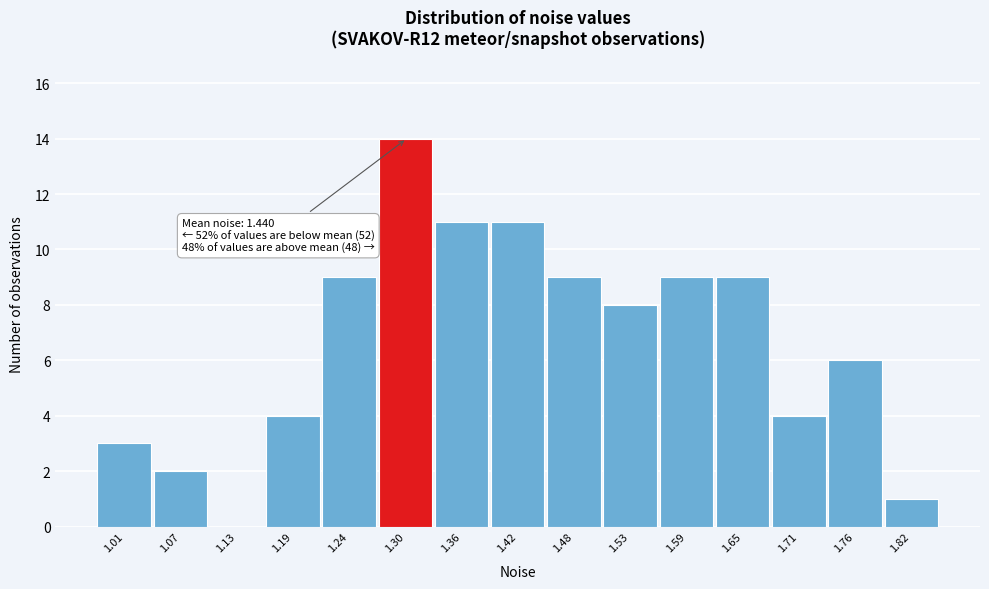

Which range on the x-axis has the tallest bar?

1.27 to 1.33